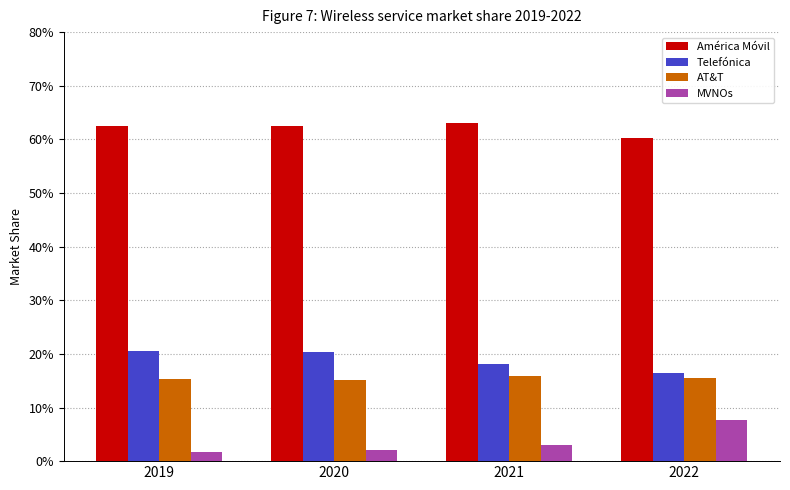

Are the bars grouped side by side (vs. stacked)?

Yes